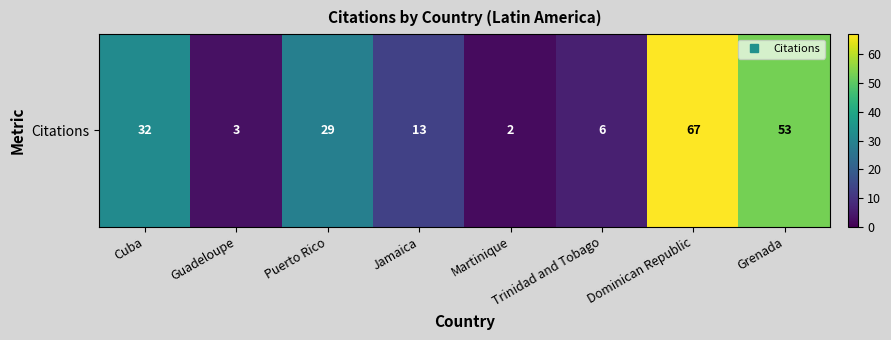

Reading left to right, what are all the values shown in this chart?

Cuba=32	Guadeloupe=3	Puerto Rico=29	Jamaica=13	Martinique=2	Trinidad and Tobago=6	Dominican Republic=67	Grenada=53